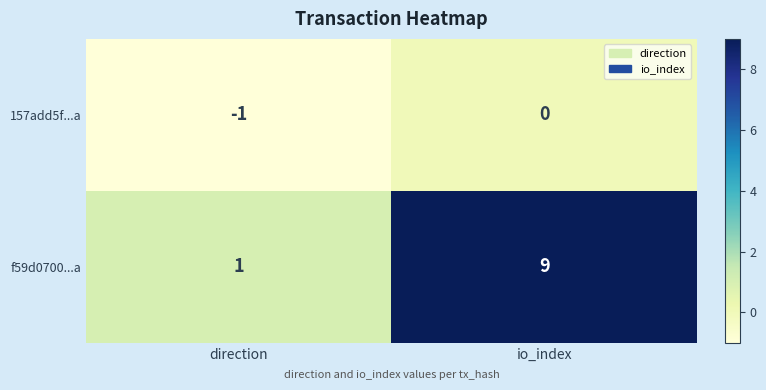

At which category is the sum across all series the highest?

io_index